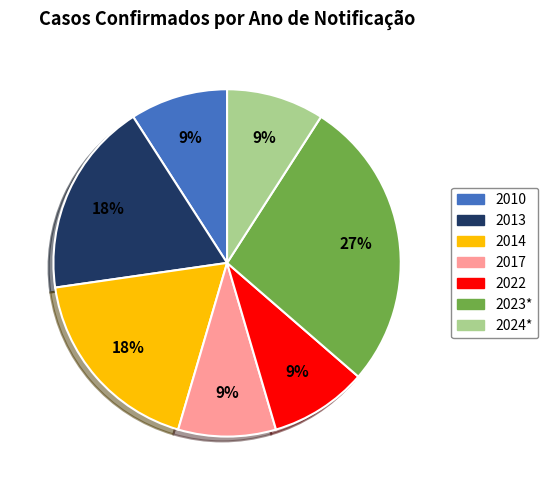

What percentage is the 2017 slice, to the nearest percent?

9%